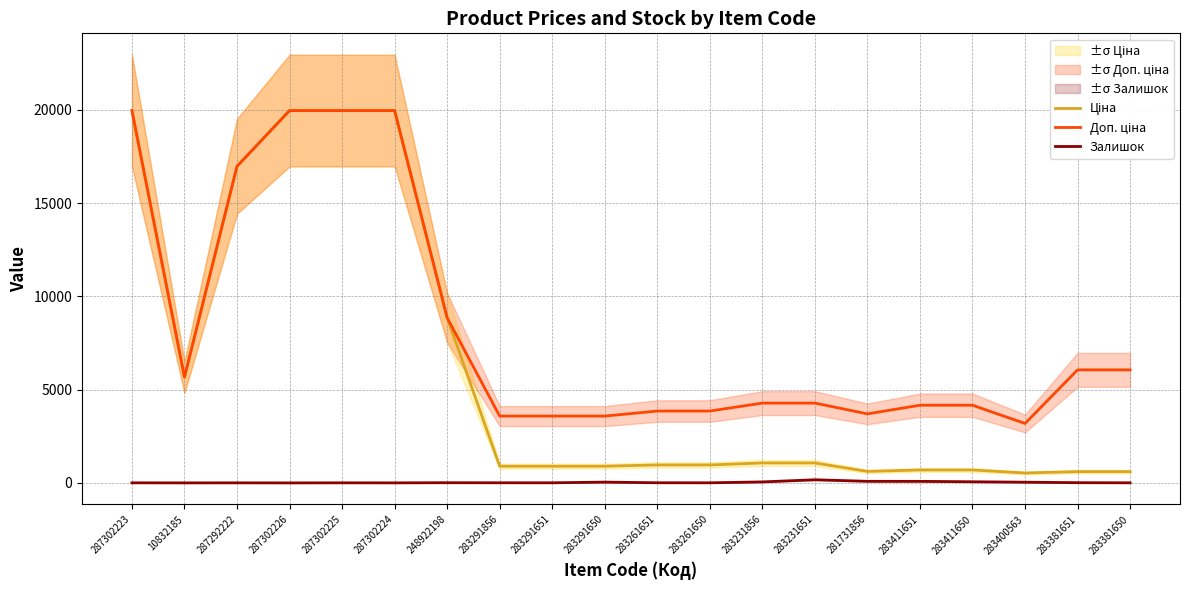

Is it true that Залишок equals 84.0 at 283411651?

True